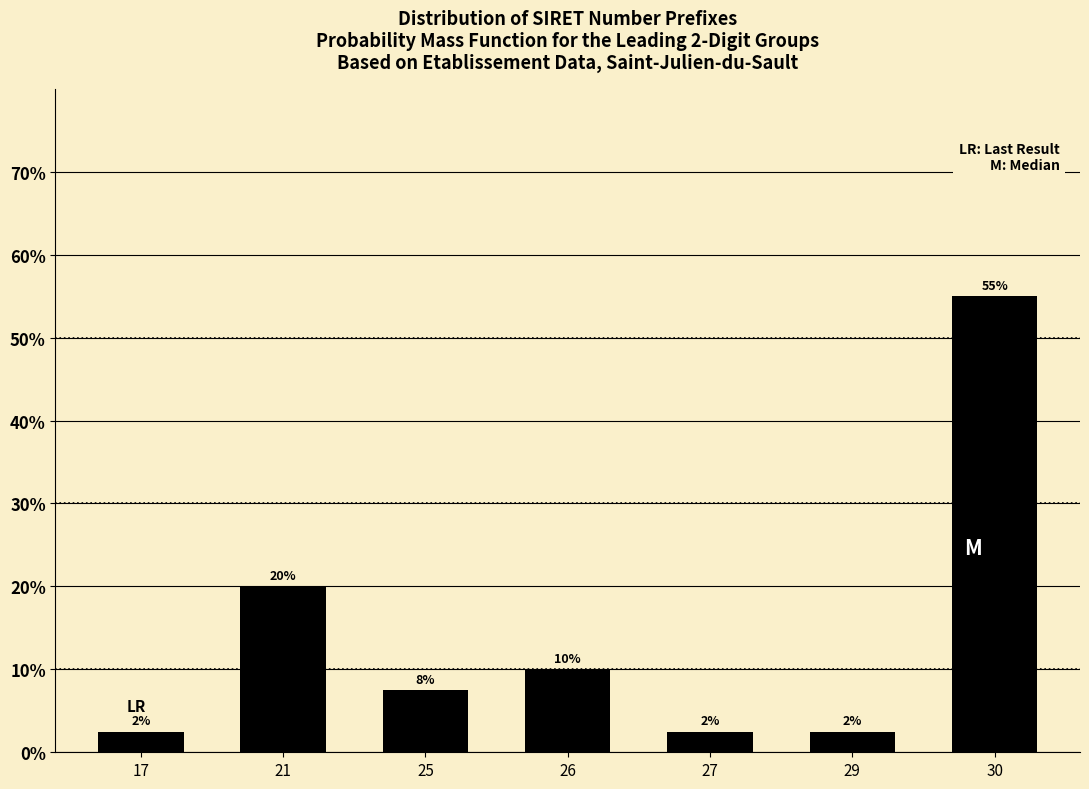

Are the bars horizontal?

No